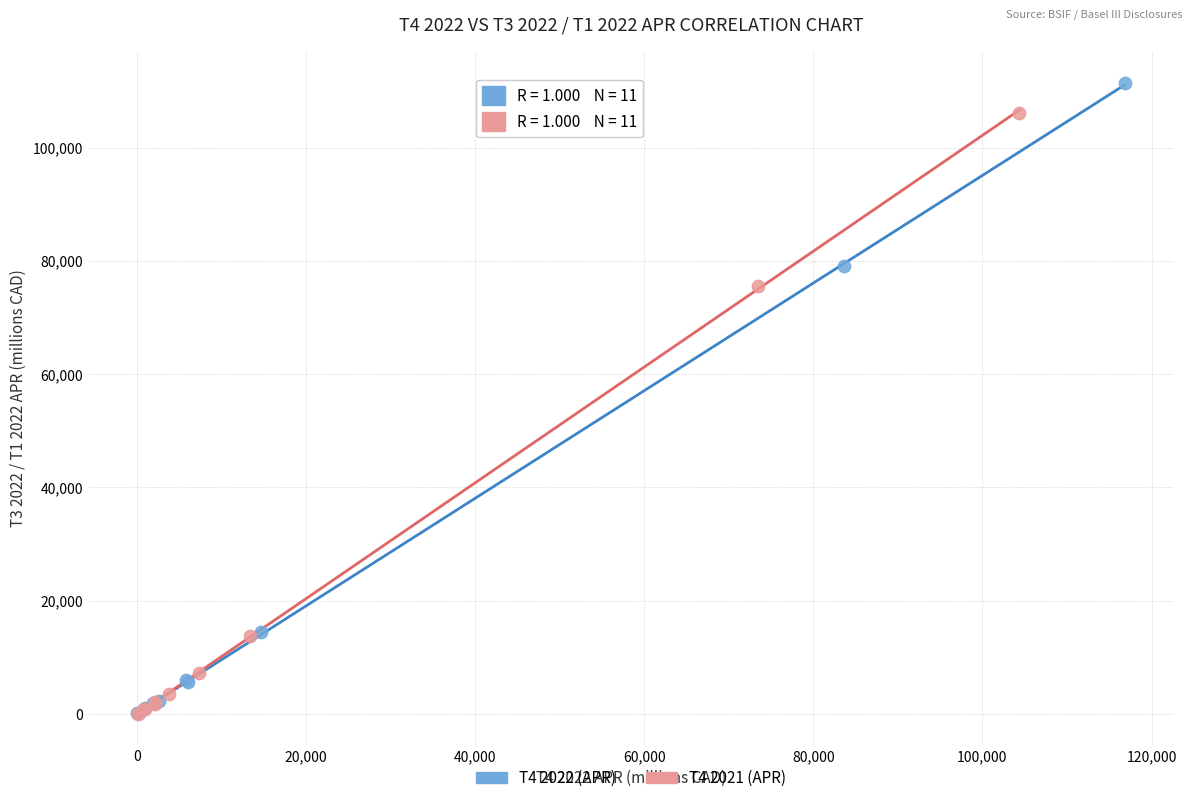

Which series contains the highest Y value?

T4 2022 (APR)